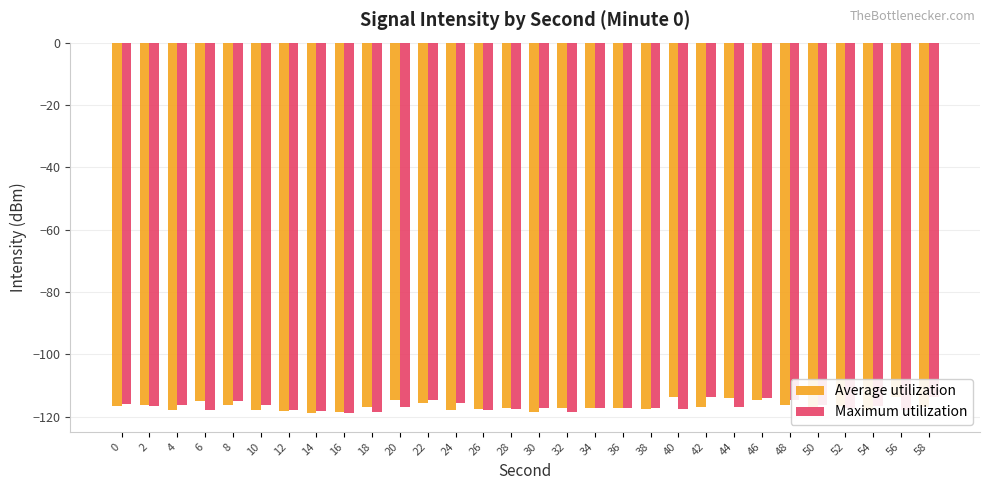

Which category has the highest value in the Average utilization series?

56